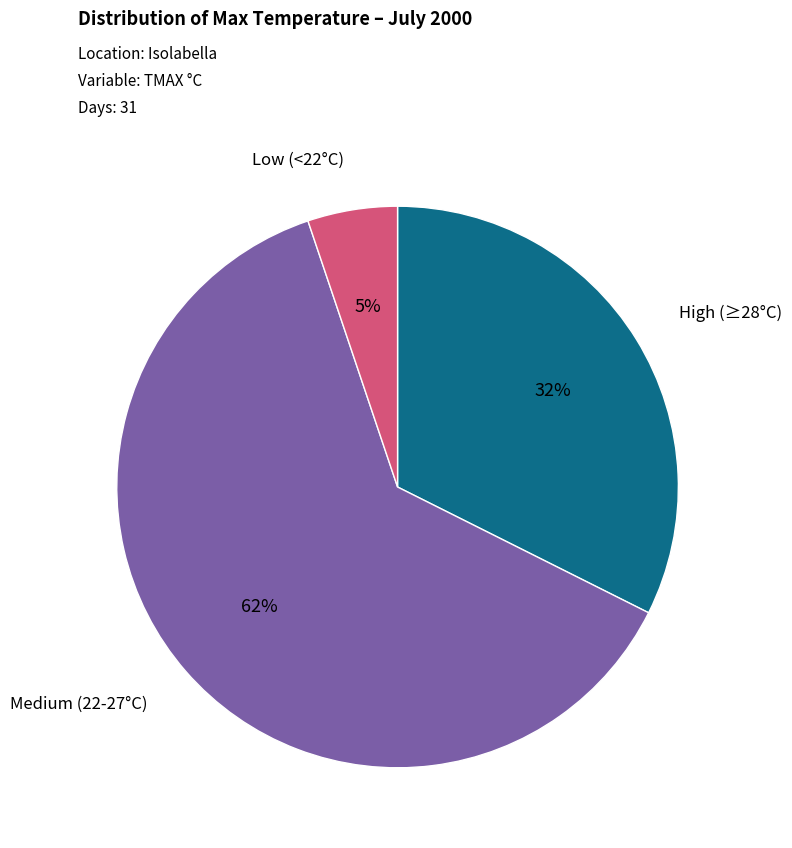

Combined, do Low (<22°C) and High (≥28°C) account for over 50%?

No